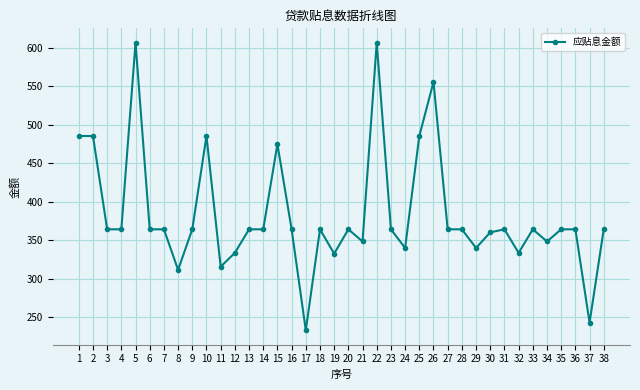

Which has a higher value, 15 or 34?

15